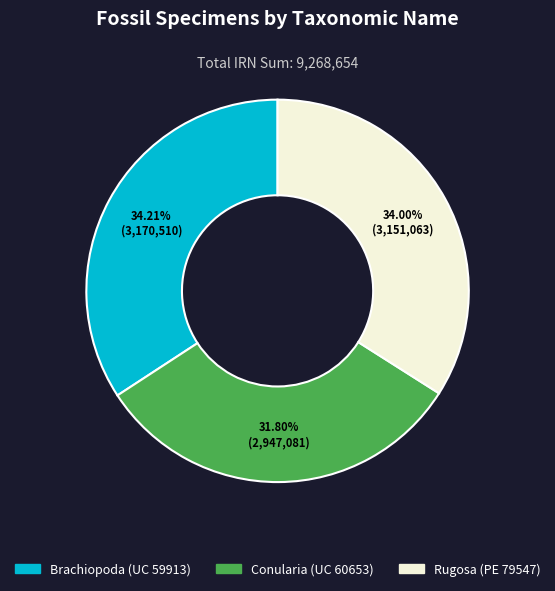

What is the smallest slice in the pie chart?

Conularia (UC 60653)